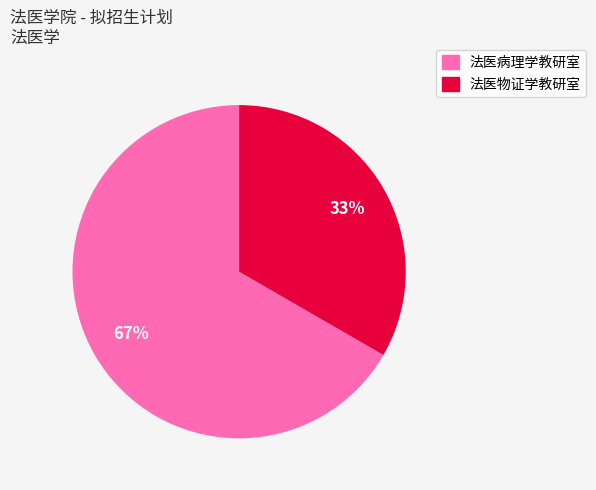

Count the number of slices in the pie.

2